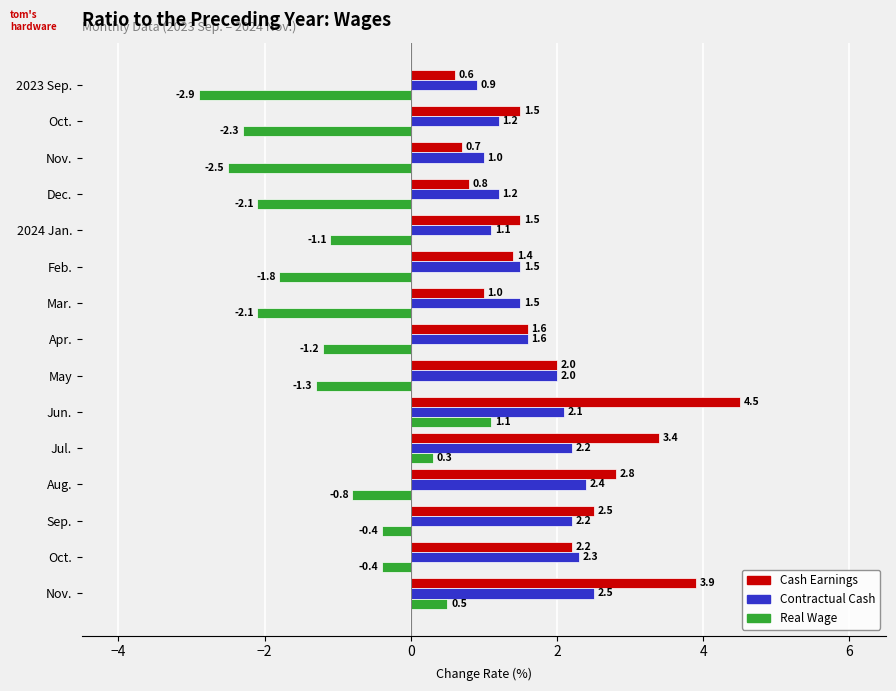

Count the number of data series in this chart.

3